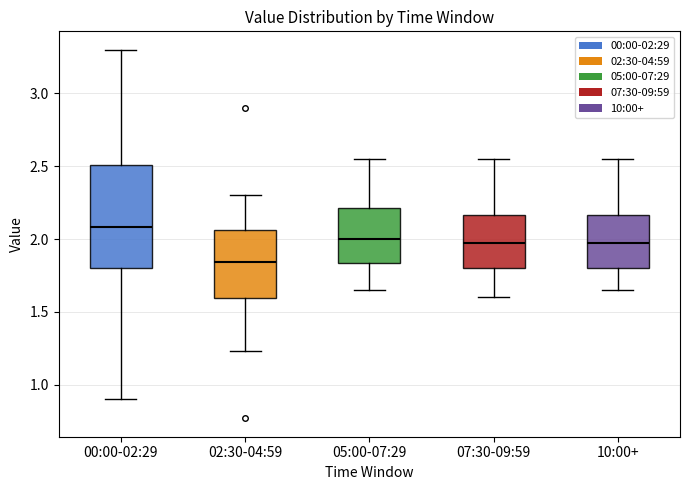

Reading left to right, transcribe this box plot: for each box, give where its median line is, the range the box spans, and where its two whiskers end, as read against the y-axis. The values are not printed on the chart, so give them approximately, as read against the axis.

00:00-02:29: median 2.10, box 1.80 to 2.50, whiskers 0.90 to 3.30
02:30-04:59: median 1.85, box 1.60 to 2.05, whiskers 1.25 to 2.30
05:00-07:29: median 2.00, box 1.85 to 2.20, whiskers 1.65 to 2.55
07:30-09:59: median 2.00, box 1.80 to 2.15, whiskers 1.60 to 2.55
10:00+: median 2.00, box 1.80 to 2.15, whiskers 1.65 to 2.55